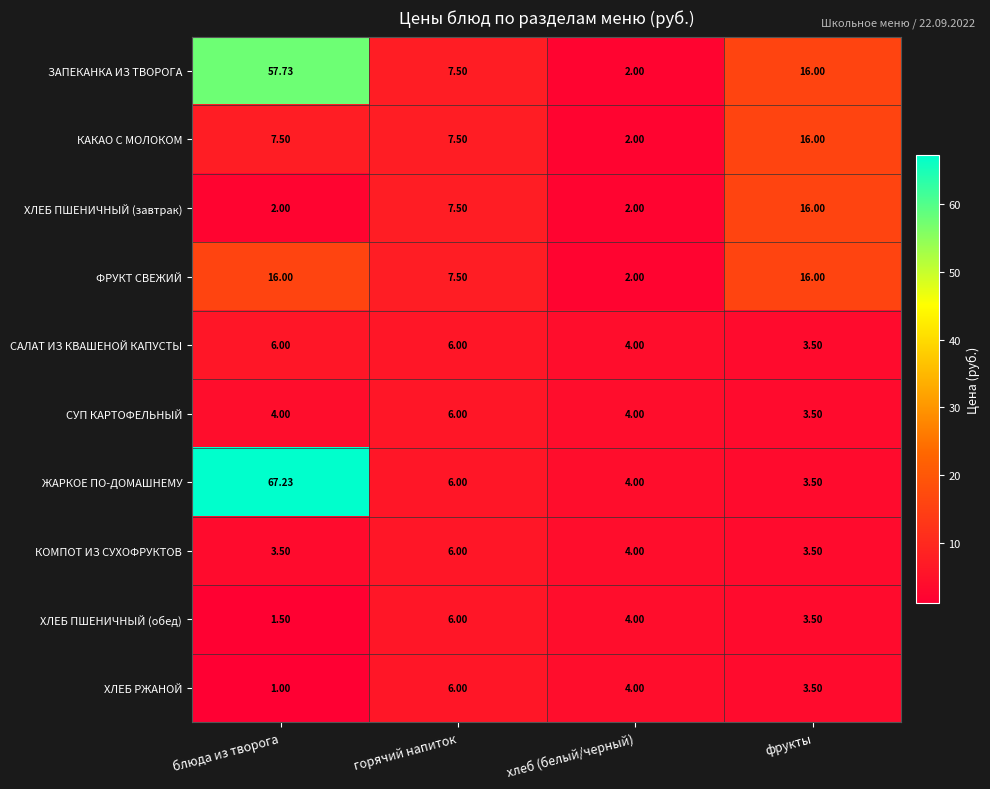

Count the number of data series in this chart.

10